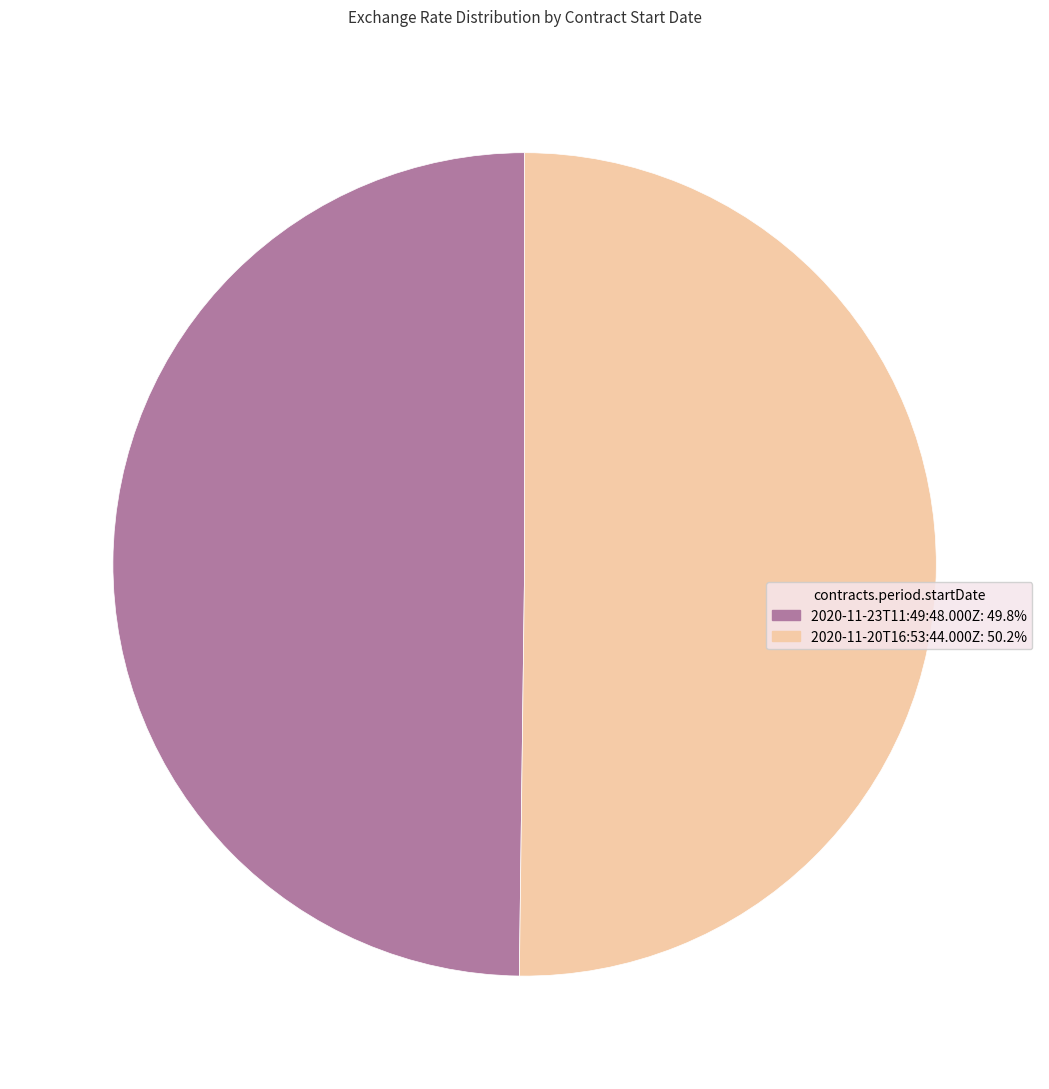

Combined, do 2020-11-20T16:53:44.000Z and 2020-11-23T11:49:48.000Z account for over 50%?

Yes